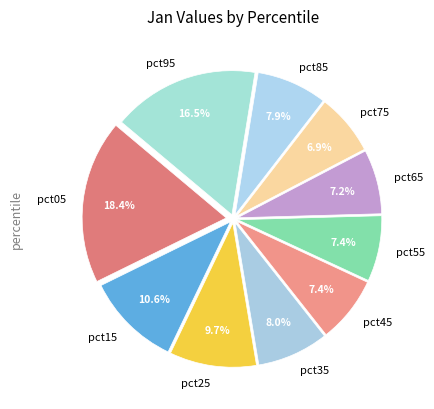

Is it true that pct15 is 17% of the pie?

False